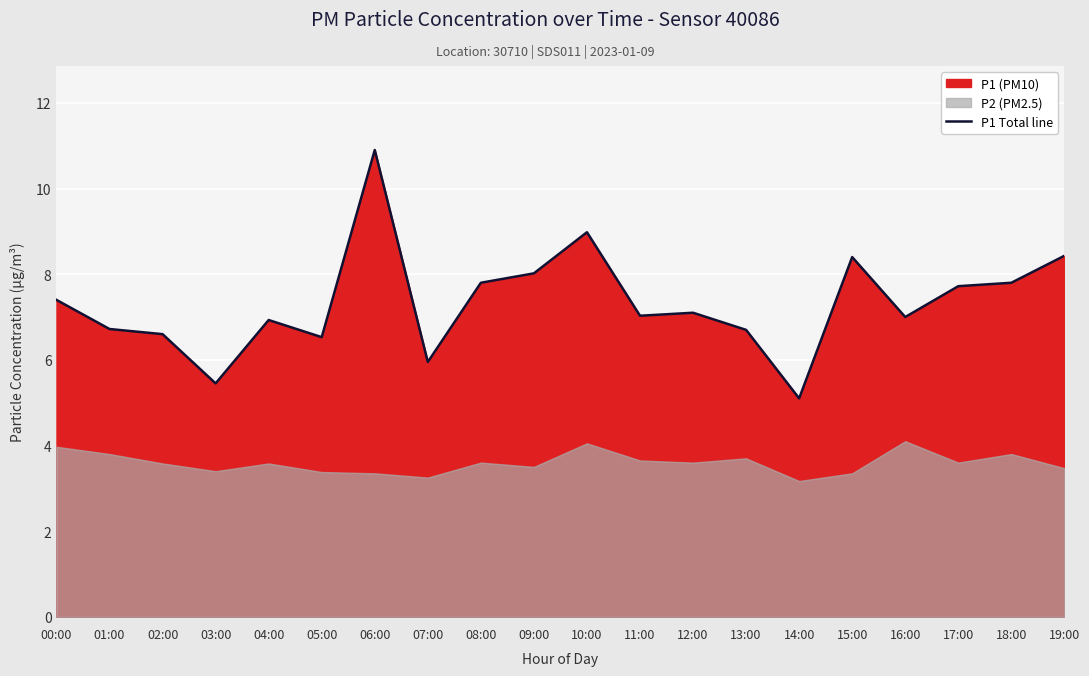

How many categories are shown in the chart?

20